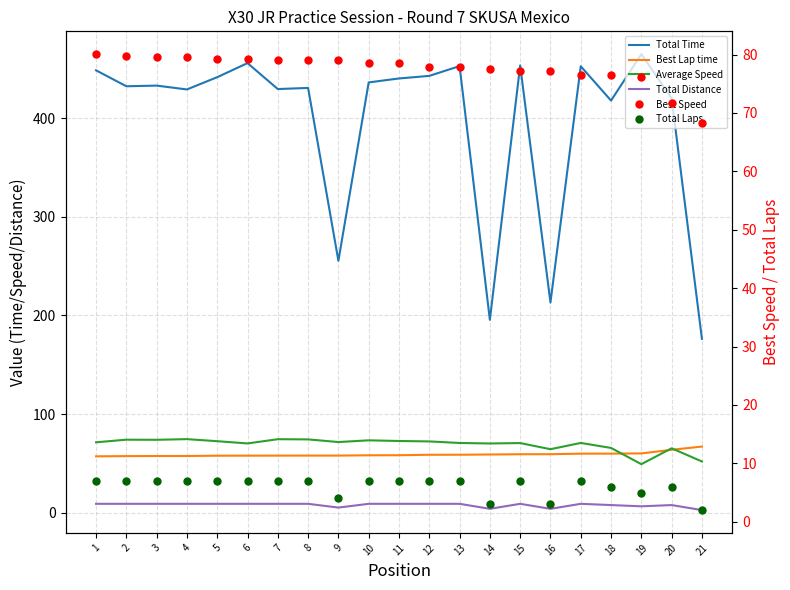

How many values in the Total Distance series are below 8?

7